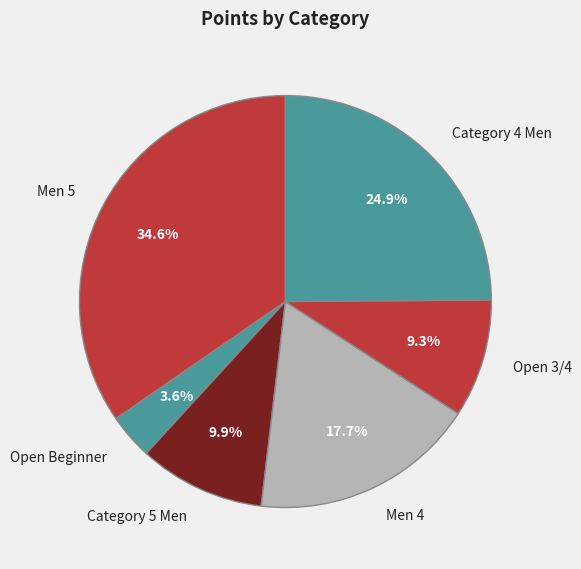

What percentage is the Men 4 slice, to the nearest percent?

18%